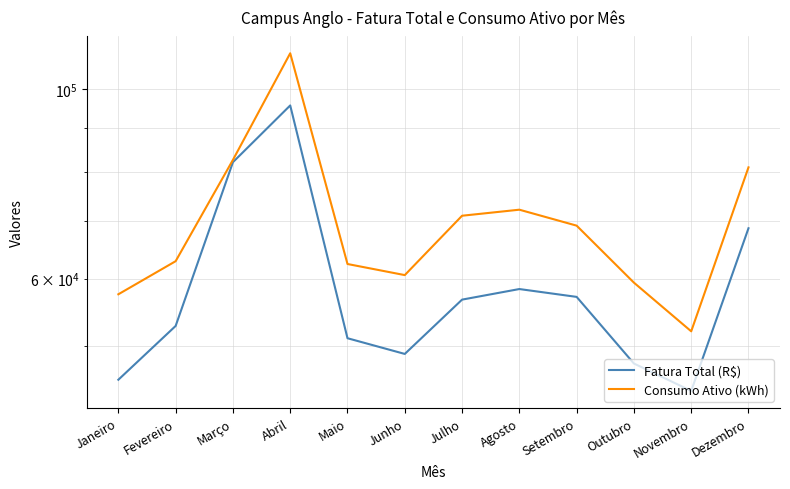

What is the spread (max minus min) of values at Julho?

14366.5